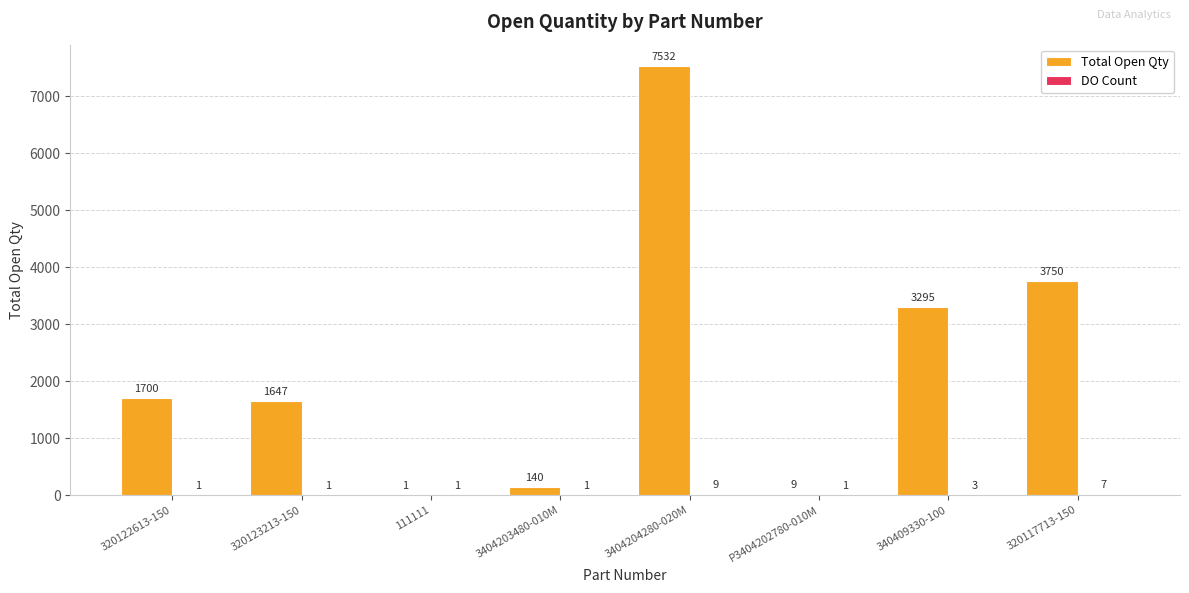

What is the sum of the Total Open Qty values at 340409330-100 and 3404204280-020M?

10827